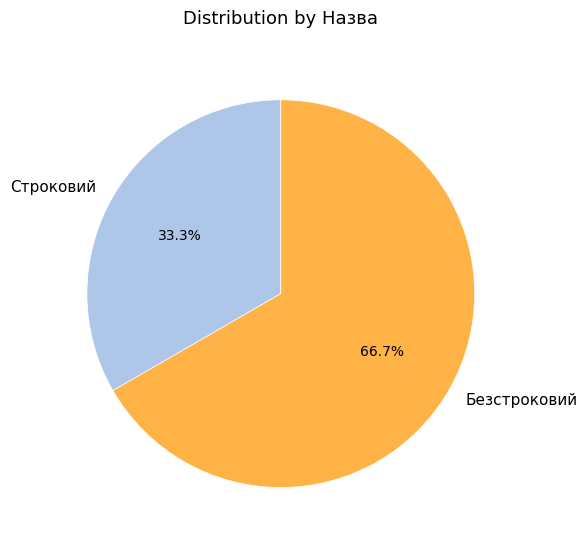

Approximately how many times larger is the value at Строковий compared to Безстроковий?

0.5